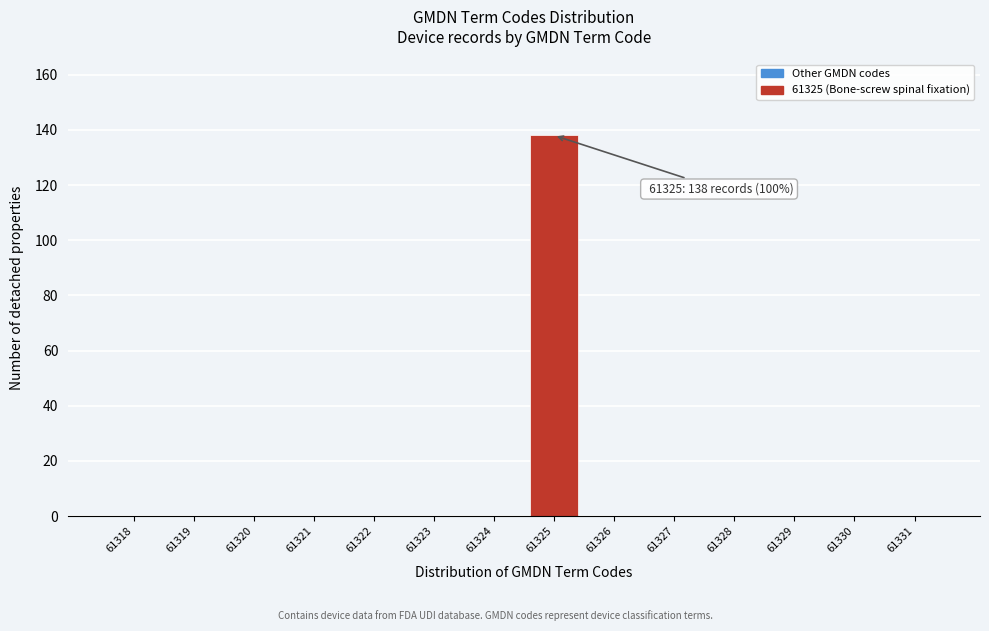

Reading left to right, what are all the values shown in this chart?

61318=0	61319=0	61320=0	61321=0	61322=0	61323=0	61324=0	61325=138	61326=0	61327=0	61328=0	61329=0	61330=0	61331=0